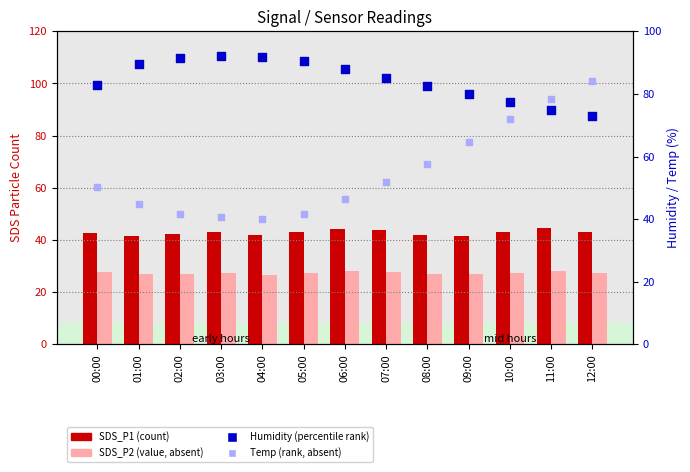

At which category is the sum across all series the highest?

12:00